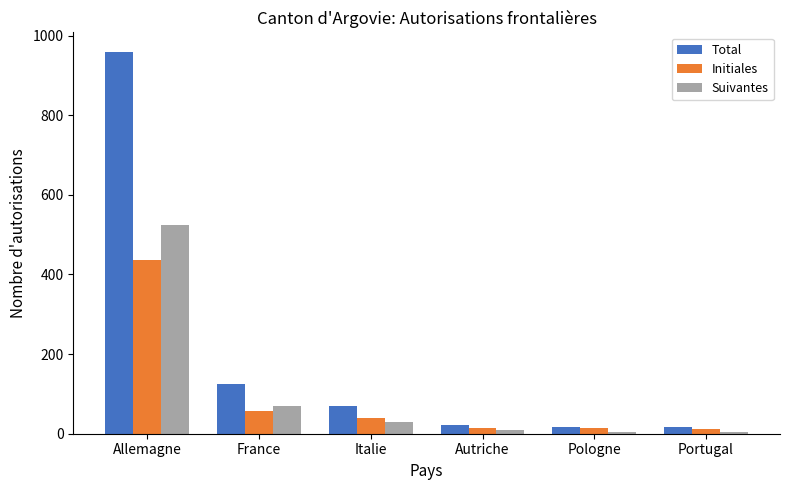

What is the maximum value for Suivantes?

524